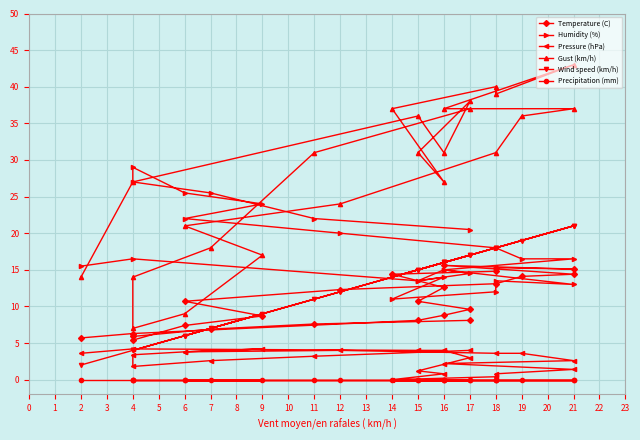

What is the sum of the Humidity (%) values at 6 and 19?

42.0